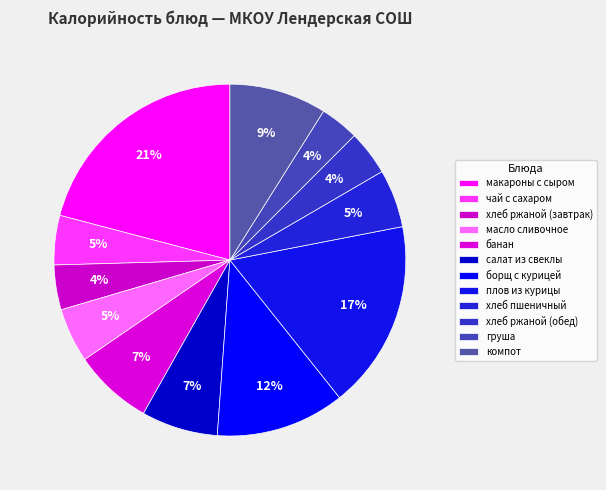

Does any single category account for the majority?

No